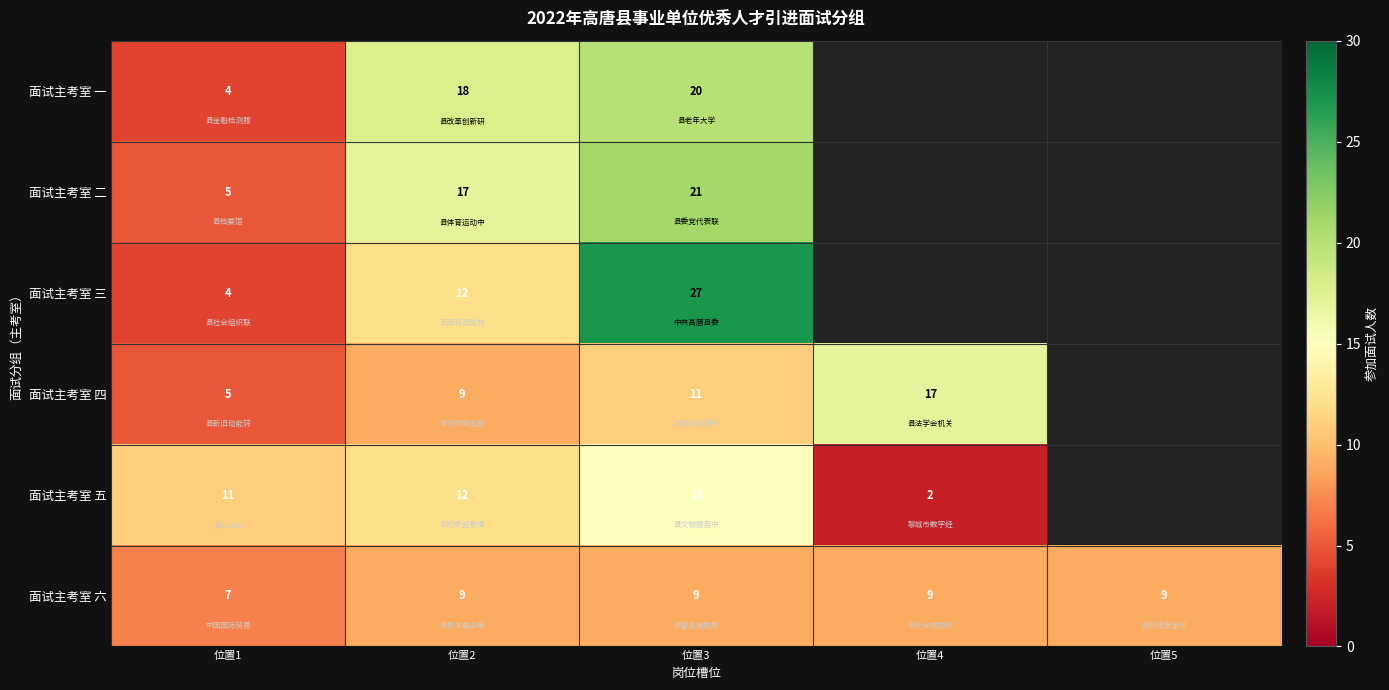

The 面试主考室 五 series shows 15 at 位置3. True or false?

True